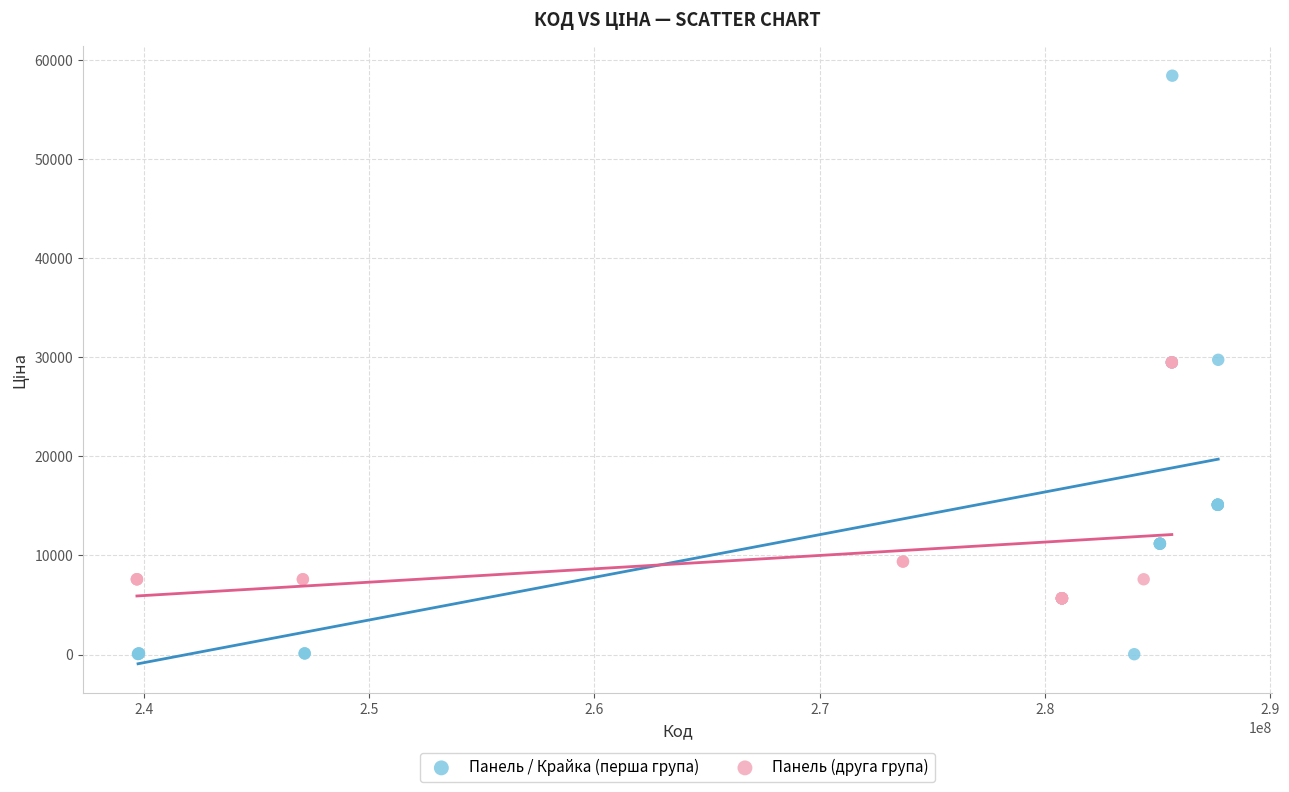

Which series has the widest spread of Y values?

Панель / Крайка (перша група)